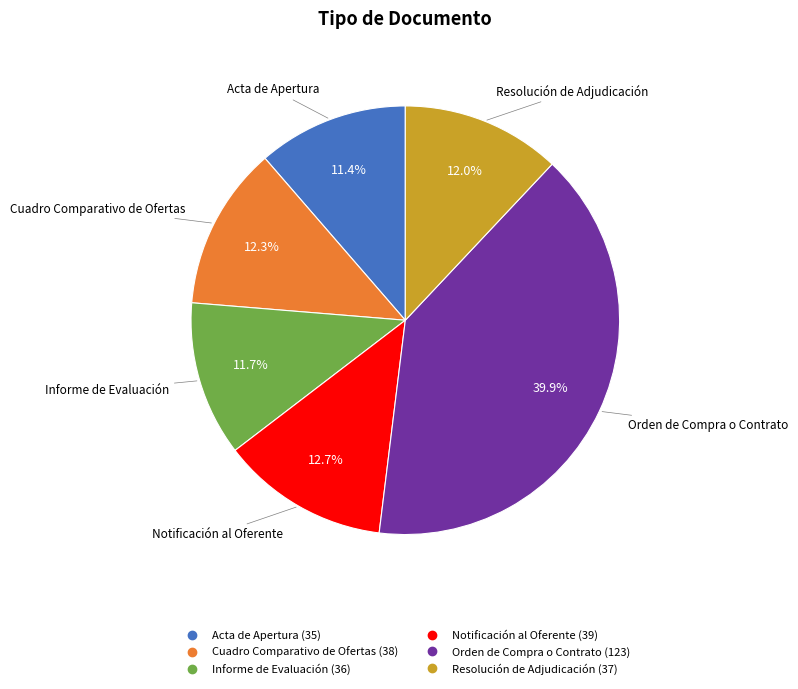

Is Acta de Apertura the majority of the pie?

No